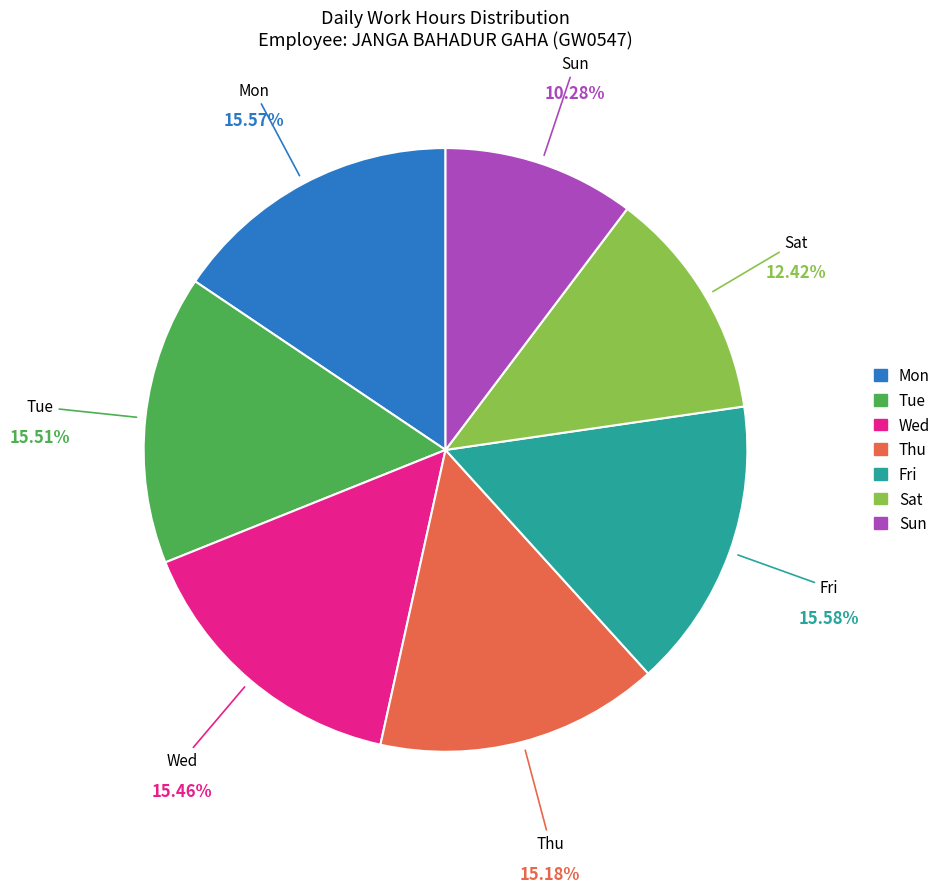

Does Tue represent more than half of the total?

No